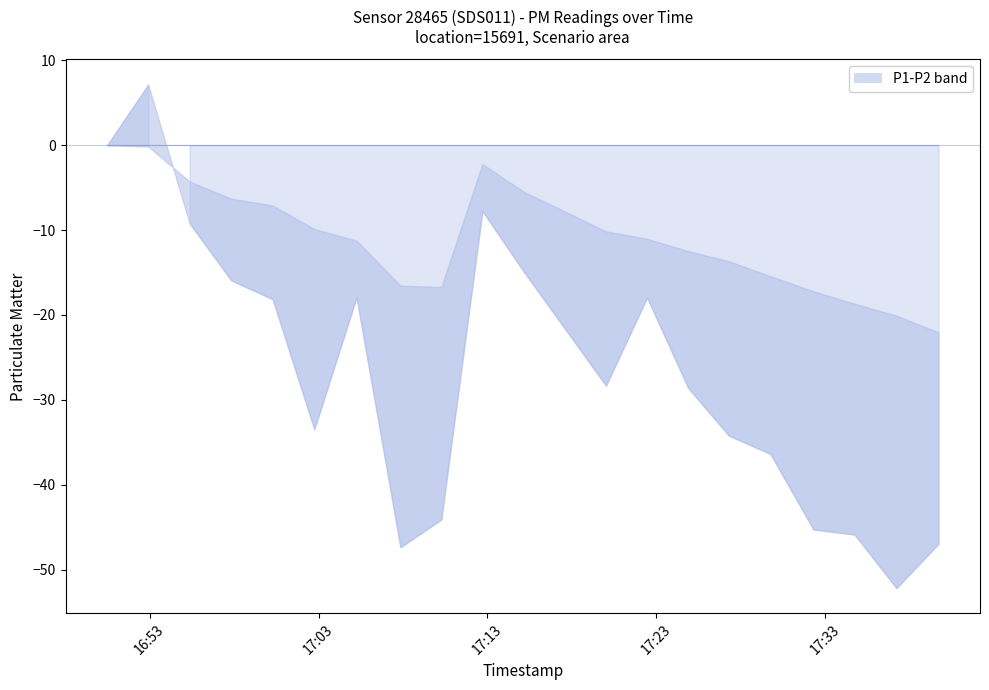

The P2 series shows 13.1 at 2022-12-10T17:24:53. True or false?

False